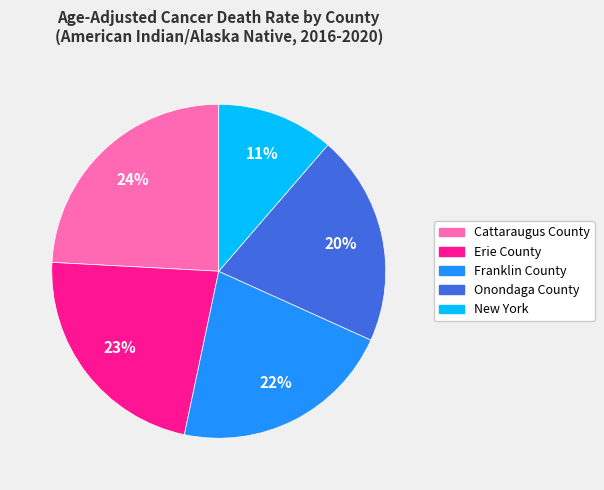

Do Onondaga County and Cattaraugus County together represent more than half of the pie?

No